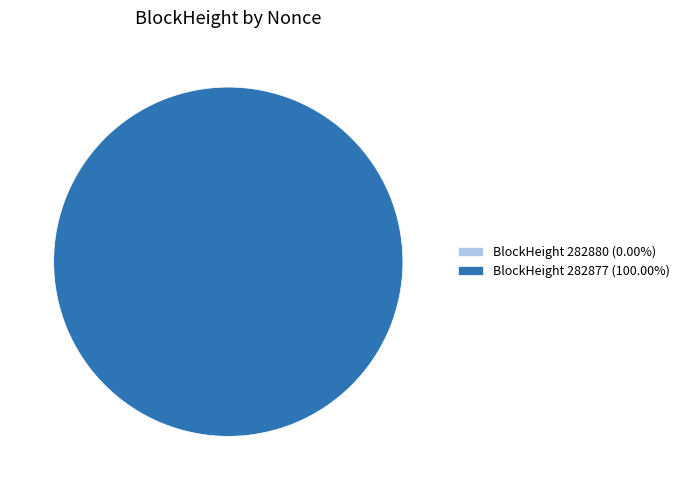

True or false: 282880 accounts for 0% of the total.

True